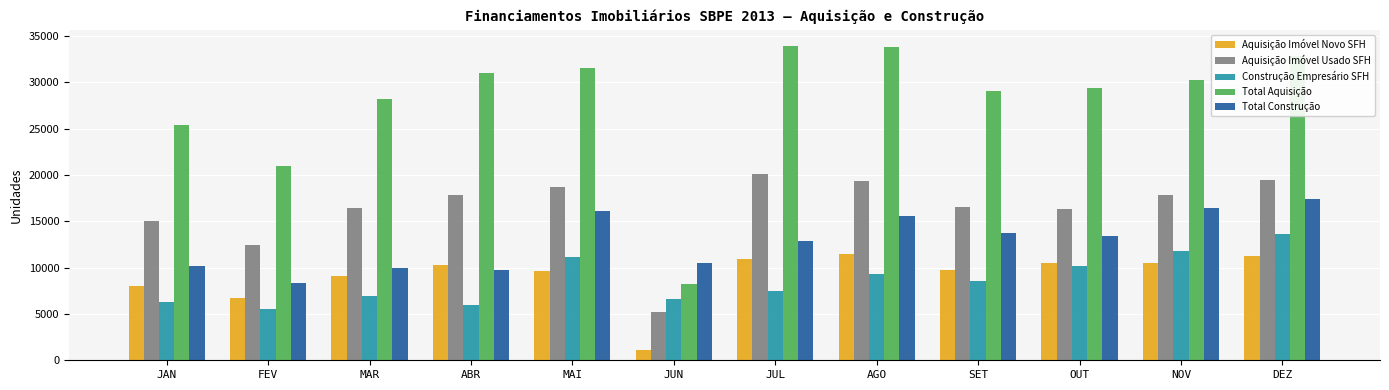

What is the difference between the maximum and second lowest values in the Aquisição Imóvel Novo SFH series?

4732